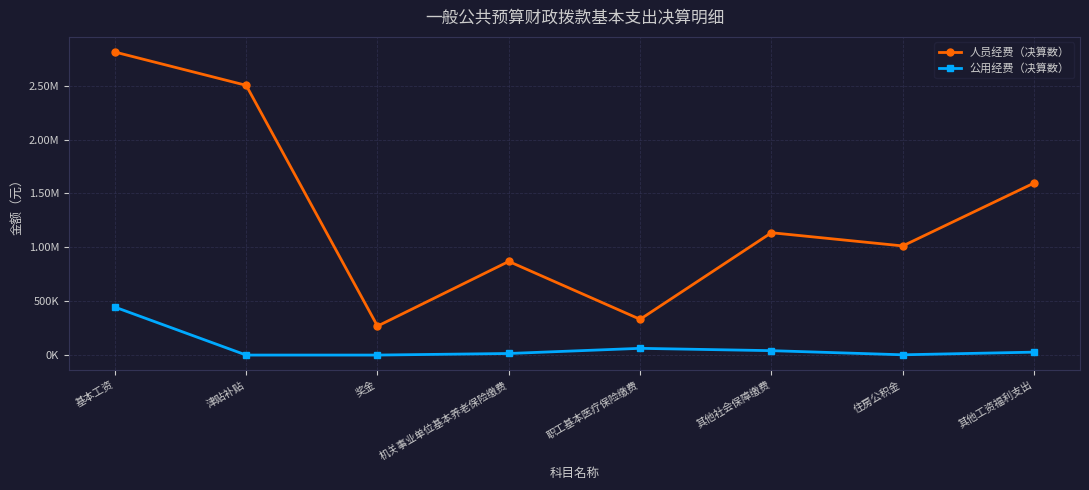

Reading right to left, transcribe all the data shown in this chart.

人员经费（决算数）: 其他工资福利支出=1596969.4	住房公积金=1013203.0	其他社会保障缴费=1135922.8	职工基本医疗保险缴费=332023.3	机关事业单位基本养老保险缴费=869415.1	奖金=268863.0	津贴补贴=2504193.5	基本工资=2813294.0
公用经费（决算数）: 其他工资福利支出=27215.5	住房公积金=2497.0	其他社会保障缴费=40874.4	职工基本医疗保险缴费=62525.9	机关事业单位基本养老保险缴费=14627.0	奖金=0.0	津贴补贴=0.0	基本工资=445373.5